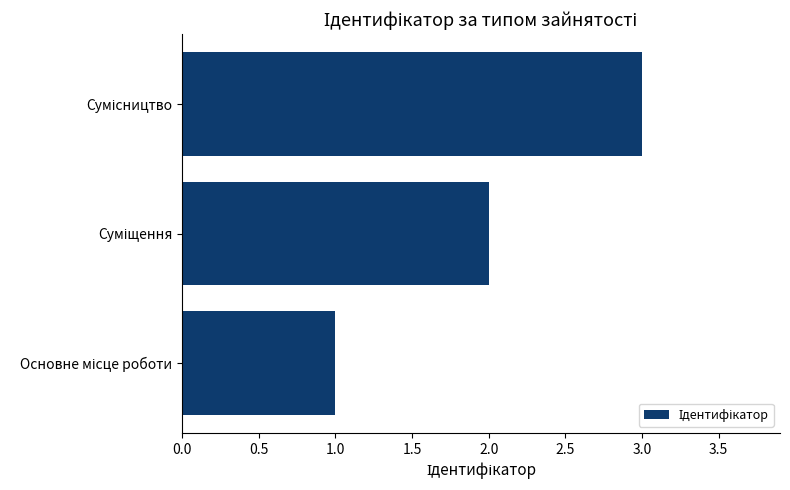

What is the sum of all values?

6